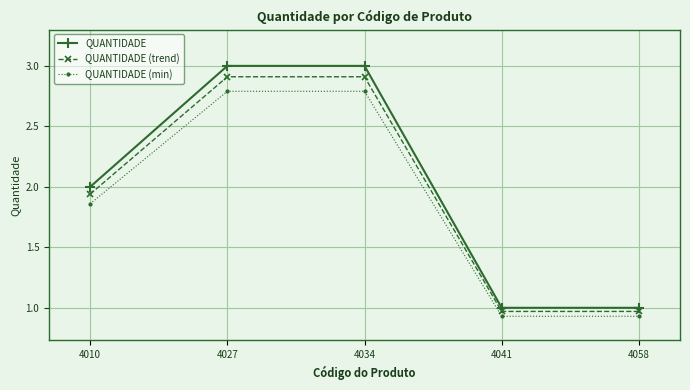

What is the spread (max minus min) of values at 4034?

0.2